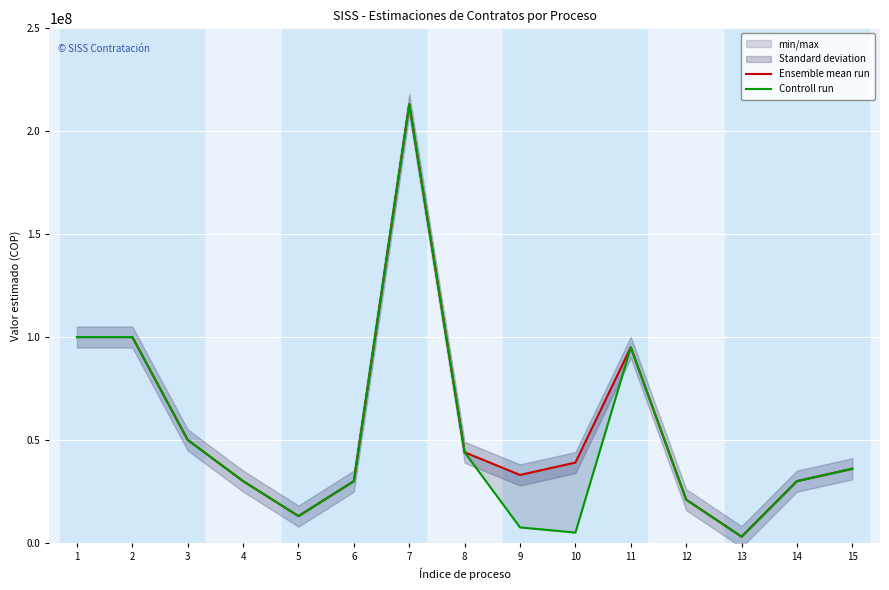

How many interior local peaks does the Ensemble mean run series have?

2